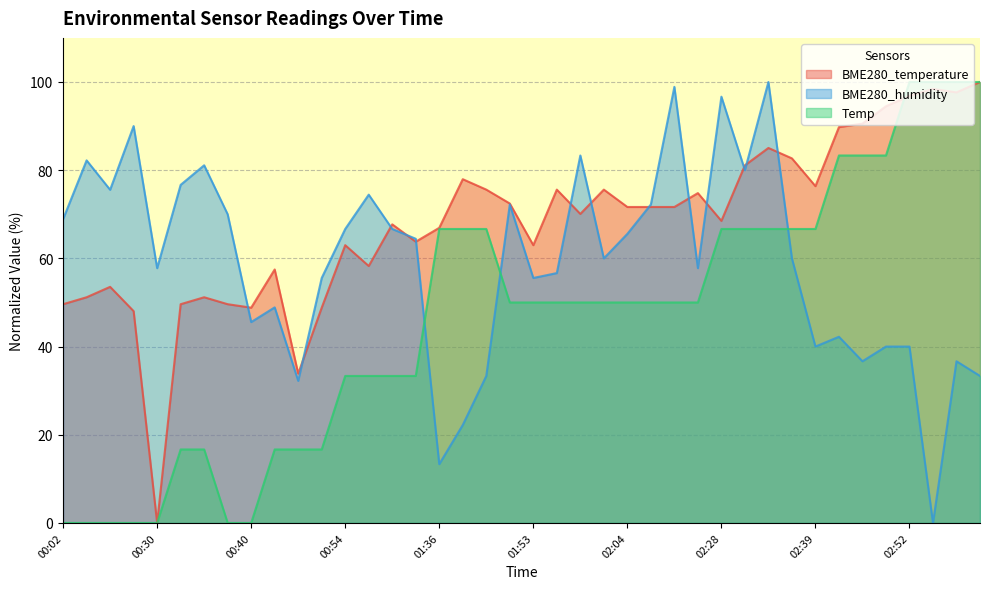

At which category does the chart reach its minimum across all series?

00:30